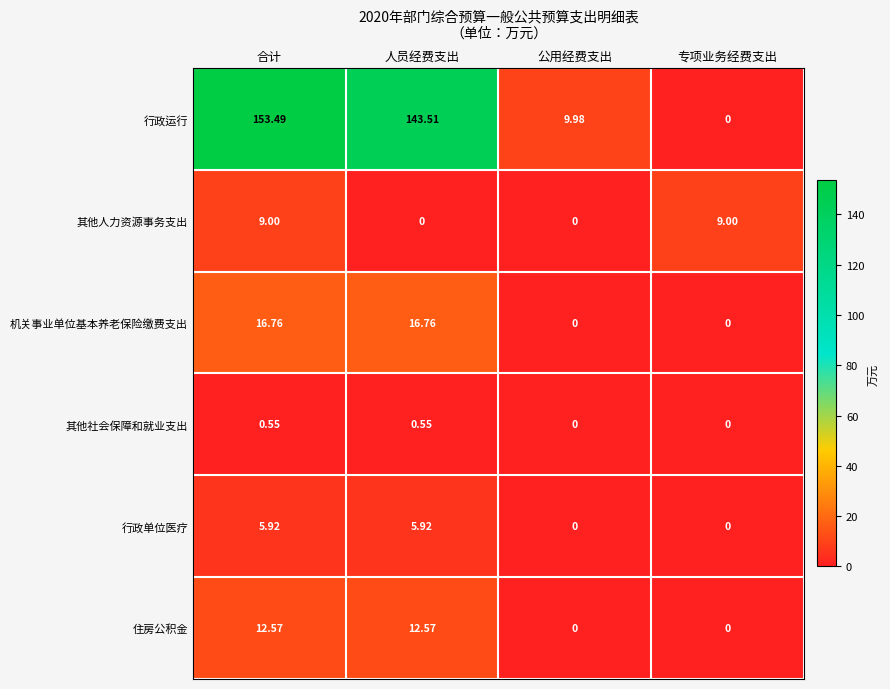

At which category is the sum across all series the highest?

合计